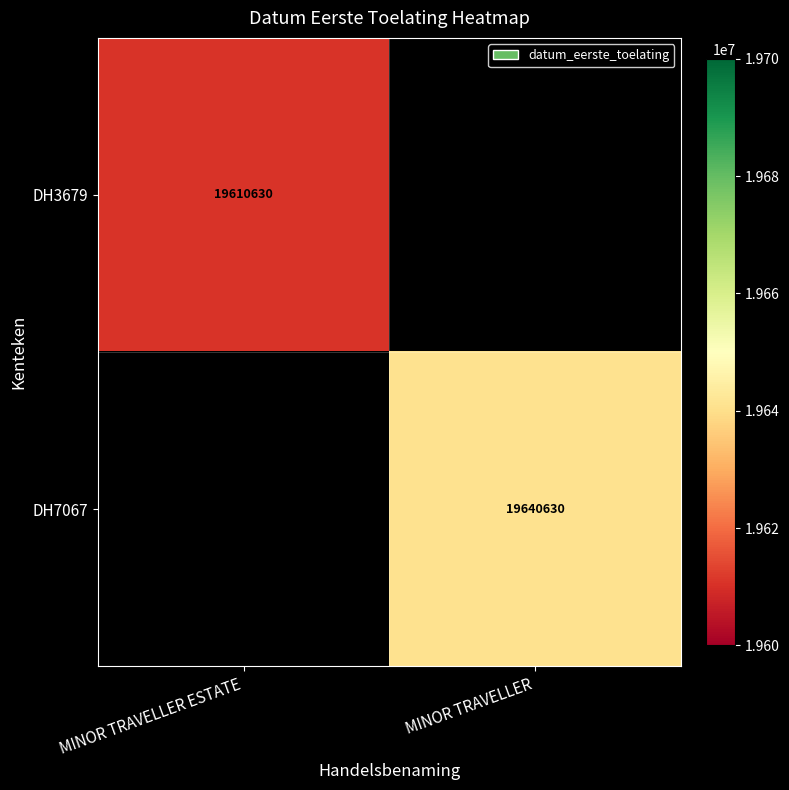

Is it true that DH7067 equals 19640630 at MINOR TRAVELLER?

True